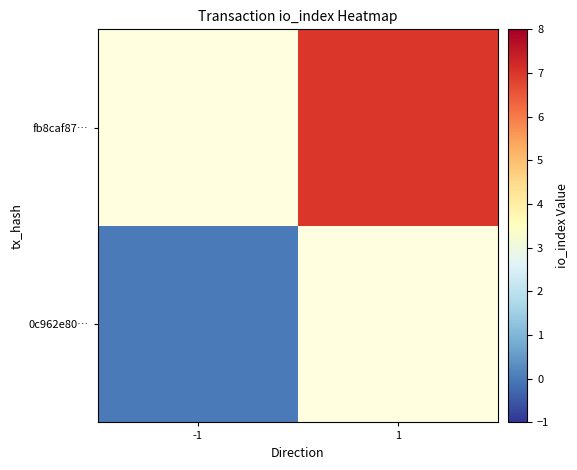

Which series has the widest spread of values?

0c962e80…